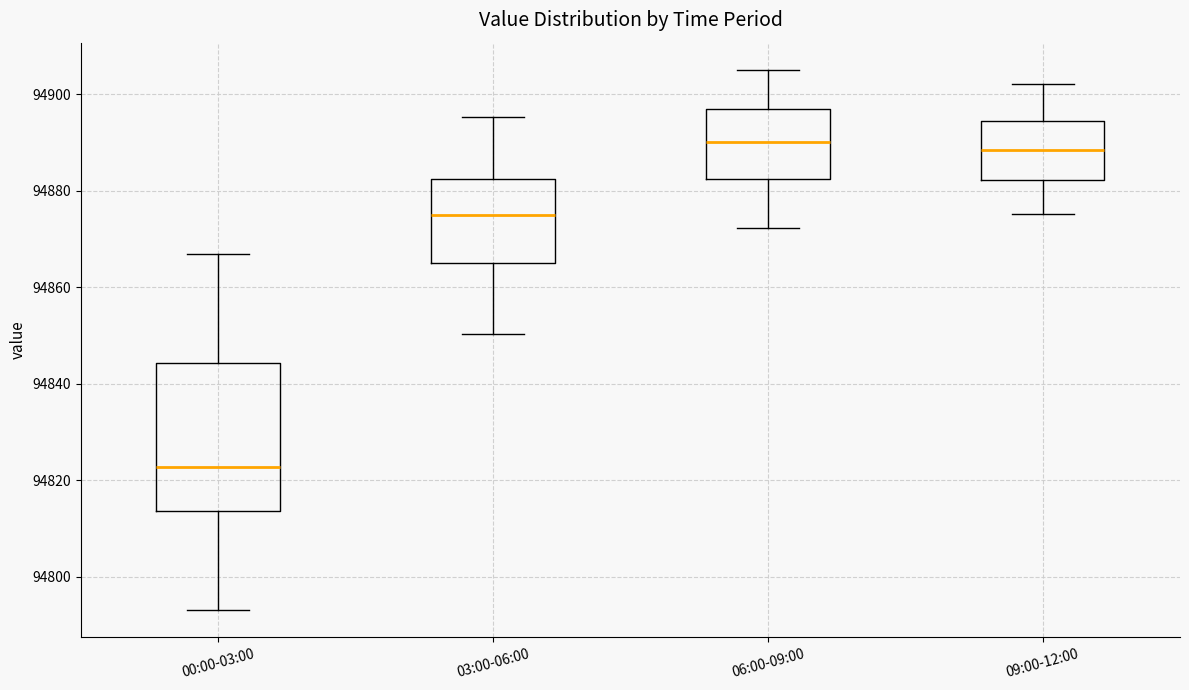

Where is the upper edge of the box for 06:00-09:00 on the y-axis? The values are not printed on the chart, so give them approximately, as read against the axis.

94896